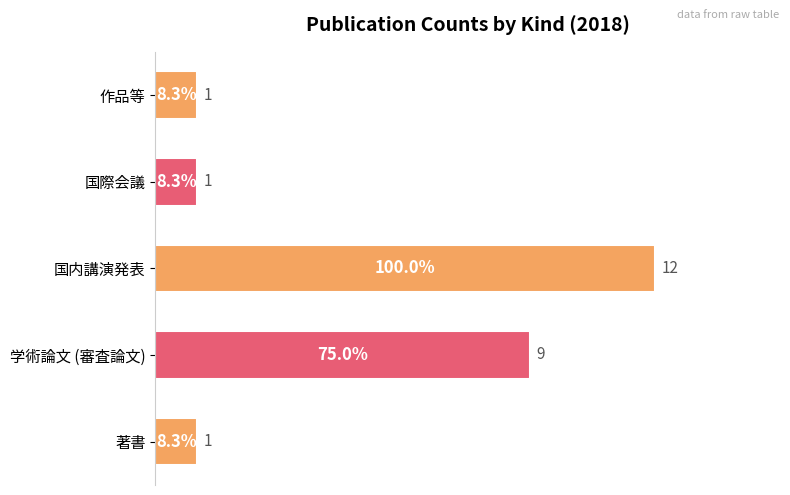

The chart shows a value of 3 at 学術論文 (審査論文). True or false?

False